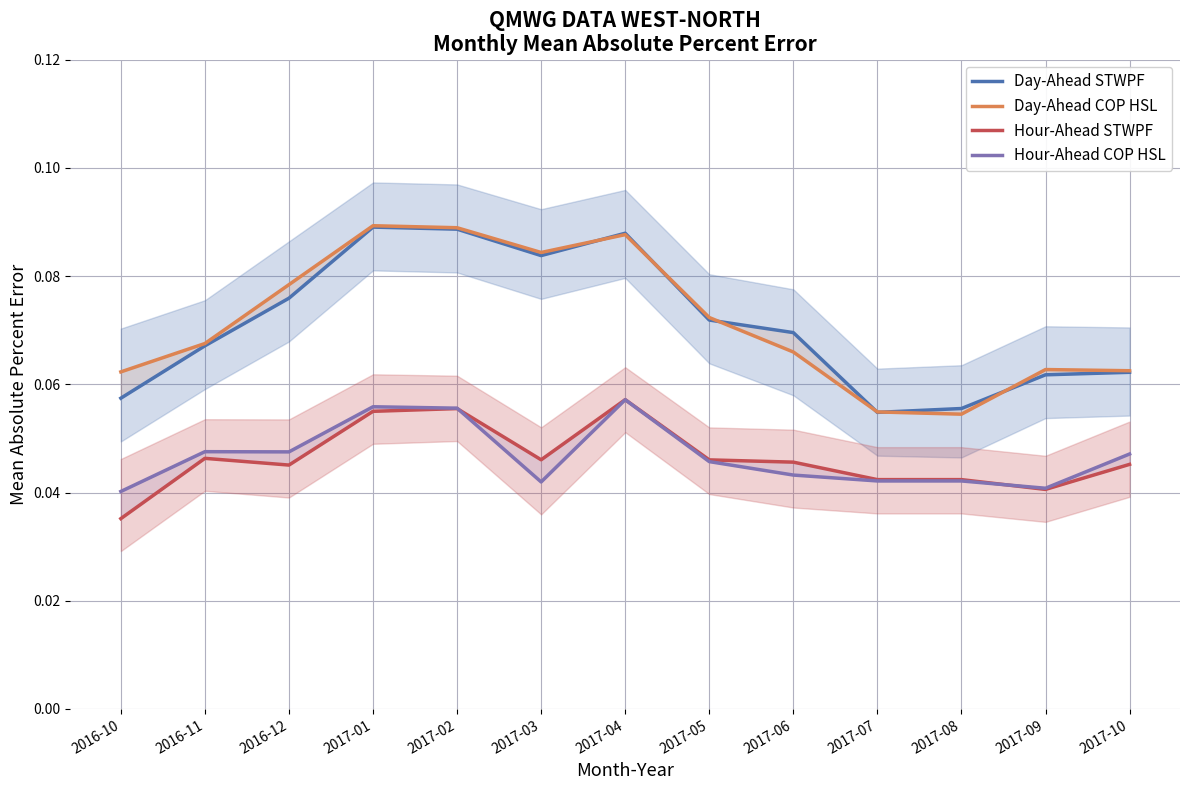

Reading right to left, extract all data points from this chart.

Day-Ahead STWPF: 0.1	0.1	0.1	0.1	0.1	0.1	0.1	0.1	0.1	0.1	0.1	0.1	0.1
Day-Ahead COP HSL: 0.1	0.1	0.1	0.1	0.1	0.1	0.1	0.1	0.1	0.1	0.1	0.1	0.1
Hour-Ahead STWPF: 0.0	0.0	0.0	0.0	0.0	0.0	0.1	0.0	0.1	0.1	0.0	0.0	0.0
Hour-Ahead COP HSL: 0.0	0.0	0.0	0.0	0.0	0.0	0.1	0.0	0.1	0.1	0.0	0.0	0.0